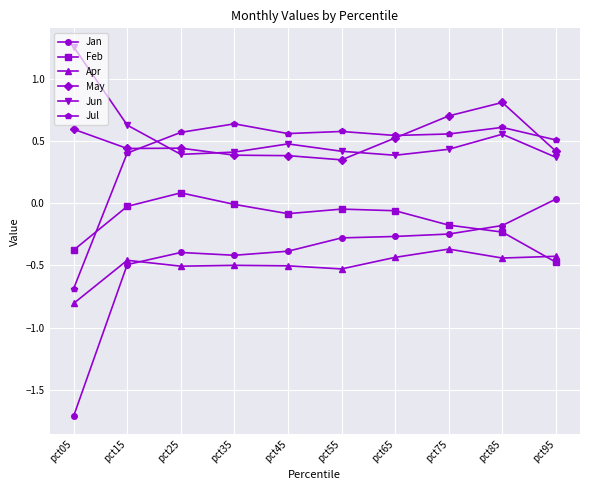

The Jan series shows -0.6 at pct35. True or false?

False